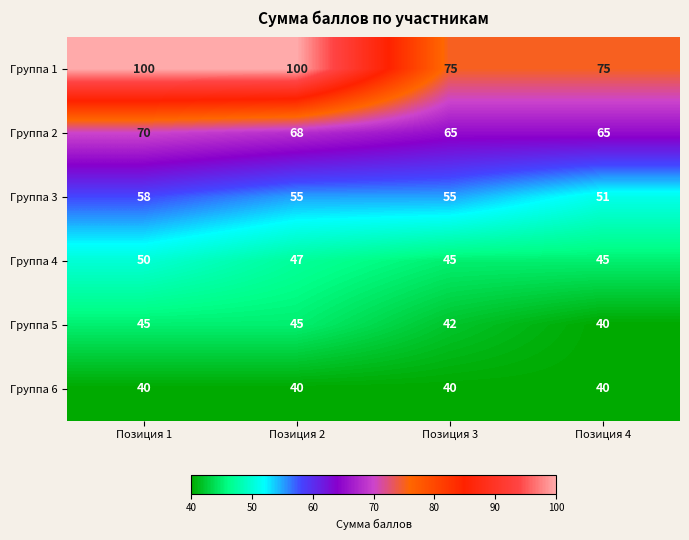

Read the Группа 2 value at Позиция 1.

70